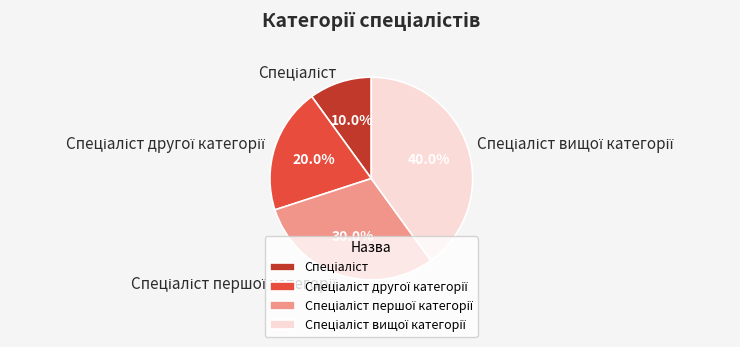

Is there a majority slice in this chart?

No